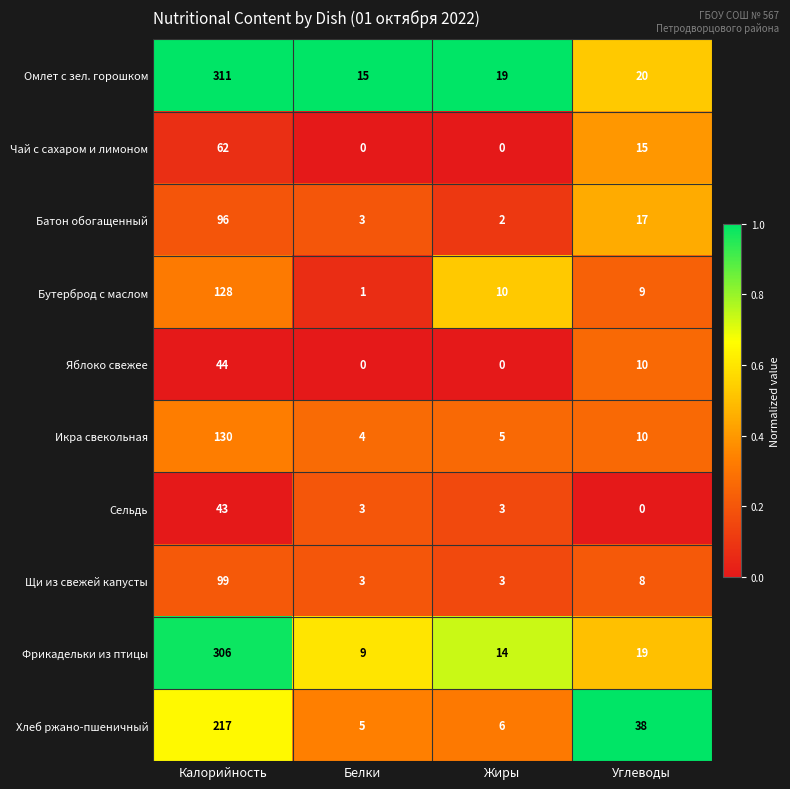

What is the difference between the Икра свекольная values at Калорийность and Белки?

126